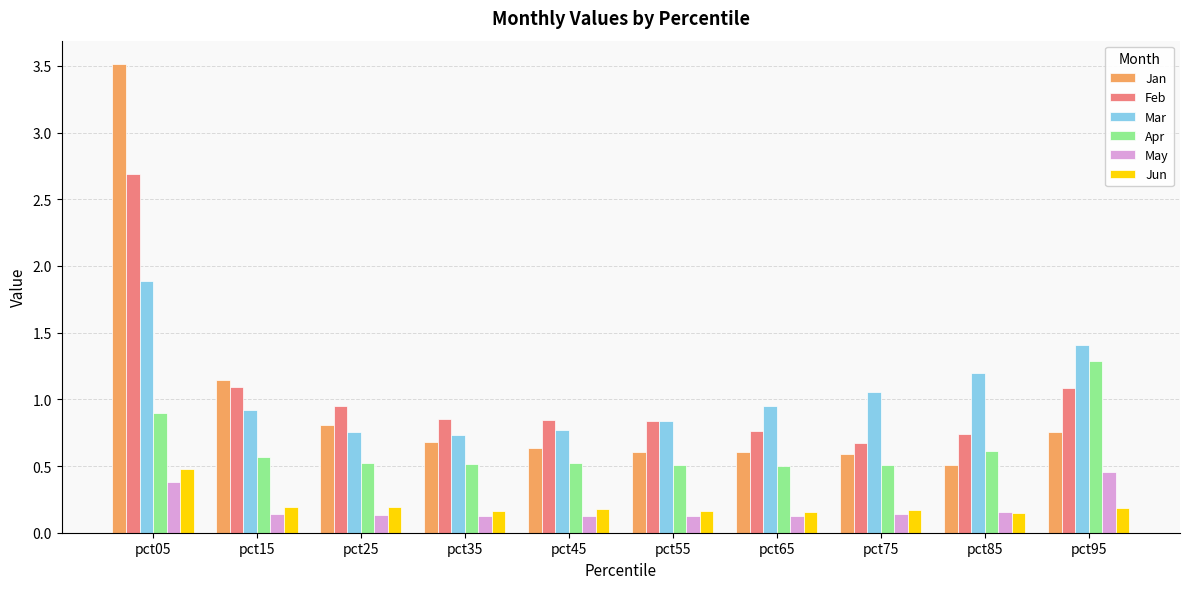

Which category has the highest value in the Mar series?

pct05